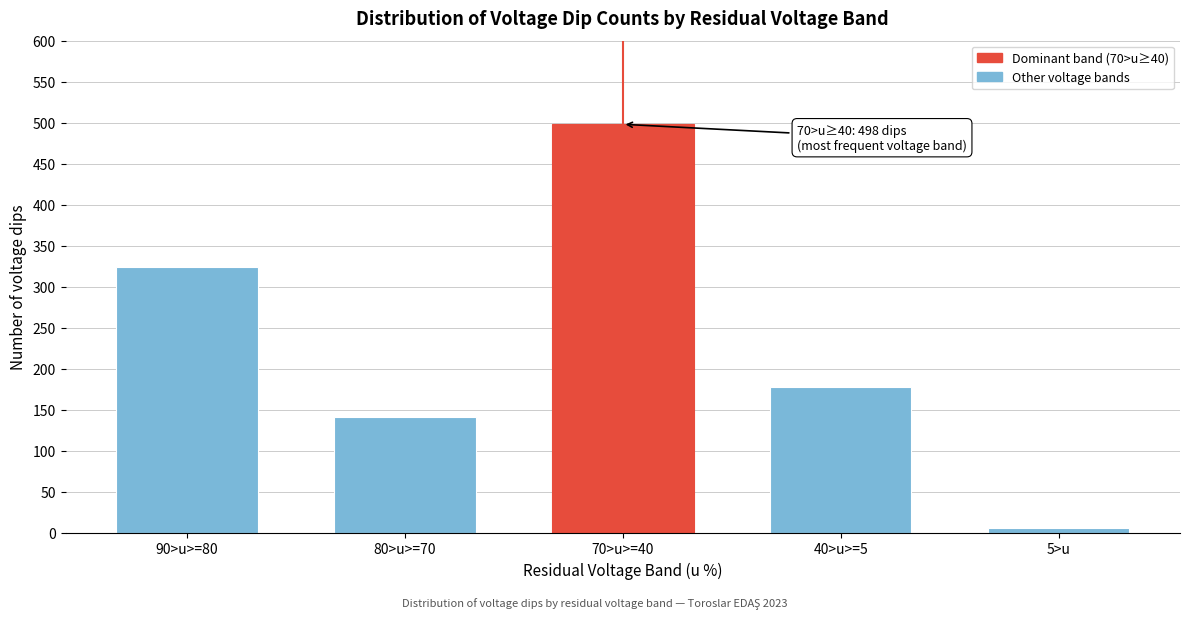

Reading left to right, list all the values displayed in this chart.

324	141	498	178	5